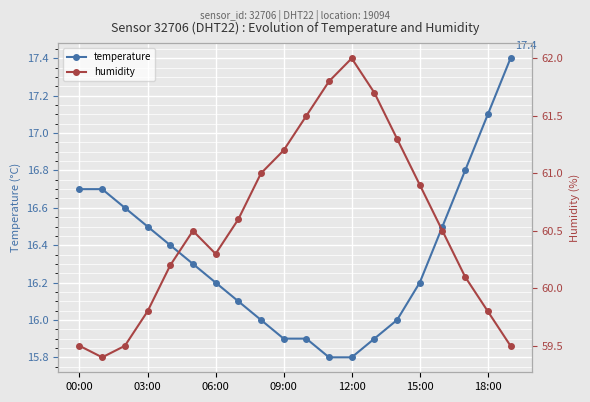

Where is humidity nearest to the value 60?

17